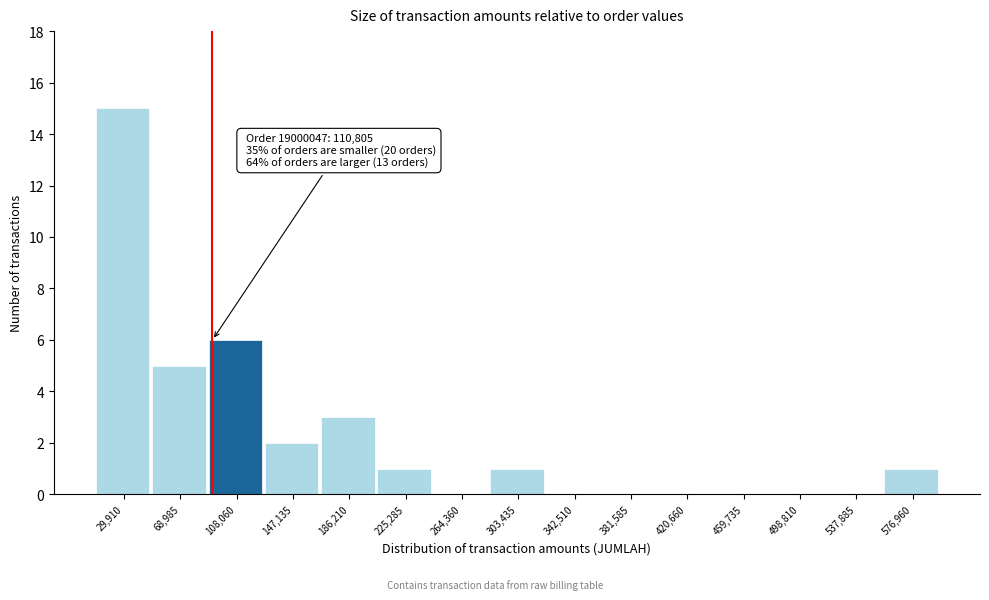

Reading left to right, extract all data points from this chart.

29,910=15	68,985=5	108,060=6	147,135=2	186,210=3	225,285=1	264,360=0	303,435=1	342,510=0	381,585=0	420,660=0	459,735=0	498,810=0	537,885=0	576,960=1